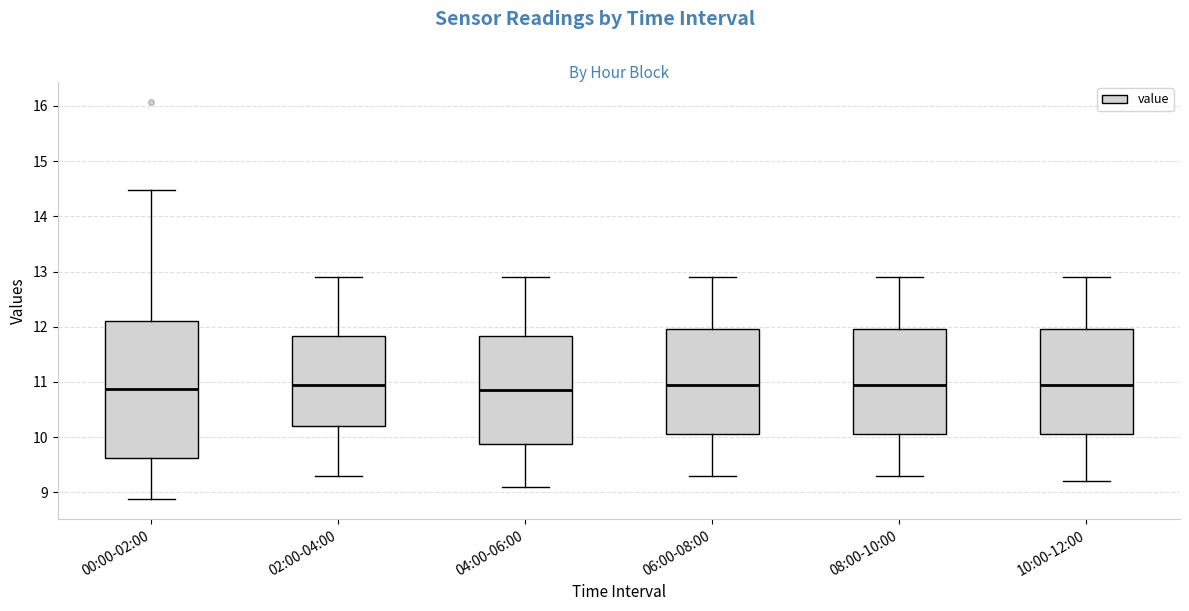

Where is the lower edge of the box for 00:00-02:00 on the y-axis? The values are not printed on the chart, so give them approximately, as read against the axis.

9.6